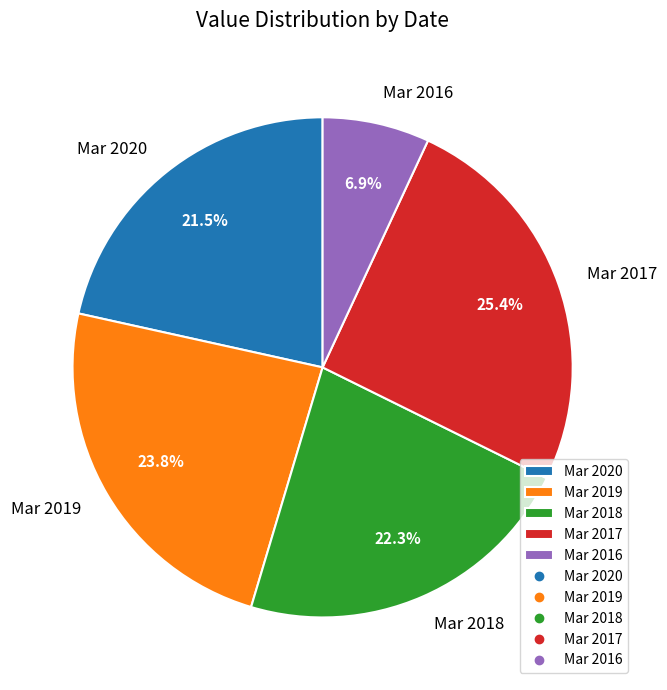

How much of the chart is everything except Mar 2020?

78.5%